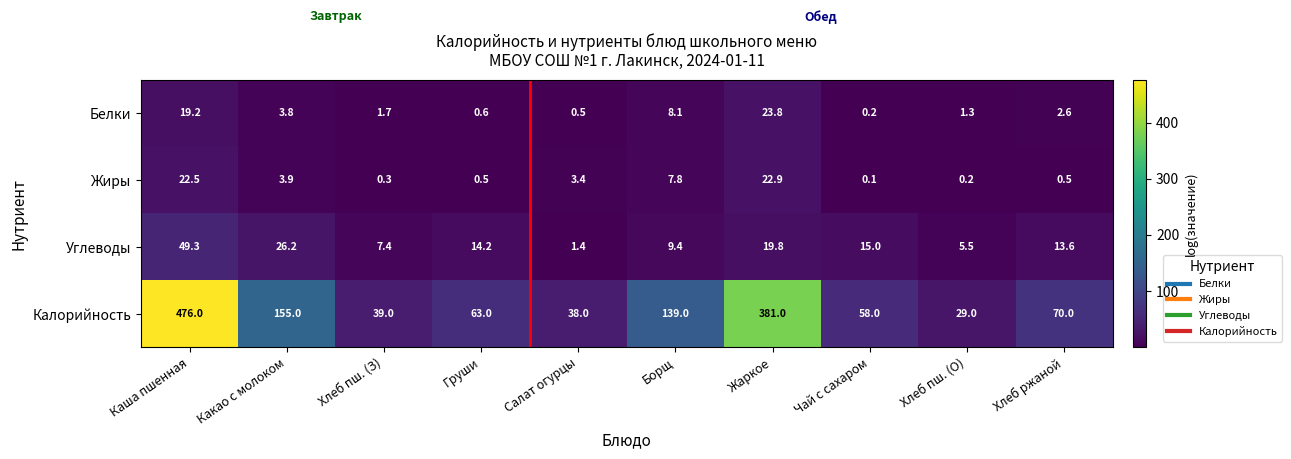

How many data points in Углеводы are less than 14?

5